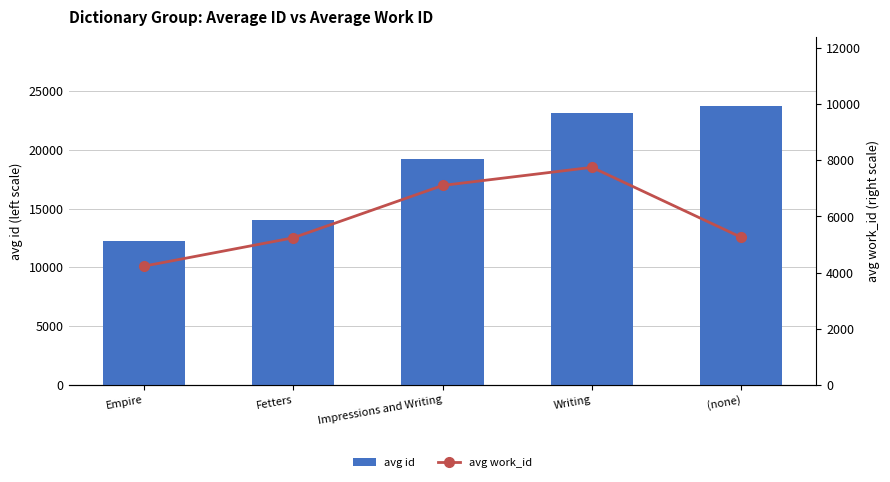

Between Fetters and Writing, which series saw the biggest shift?

avg id